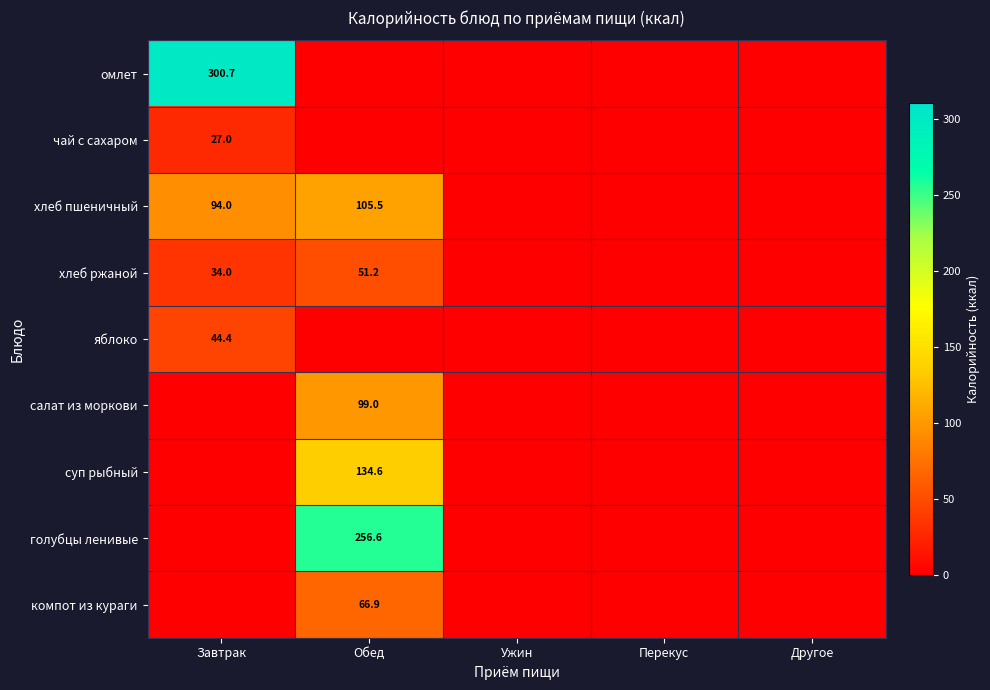

What is the difference between the хлеб ржаной values at Завтрак and Обед?

17.2